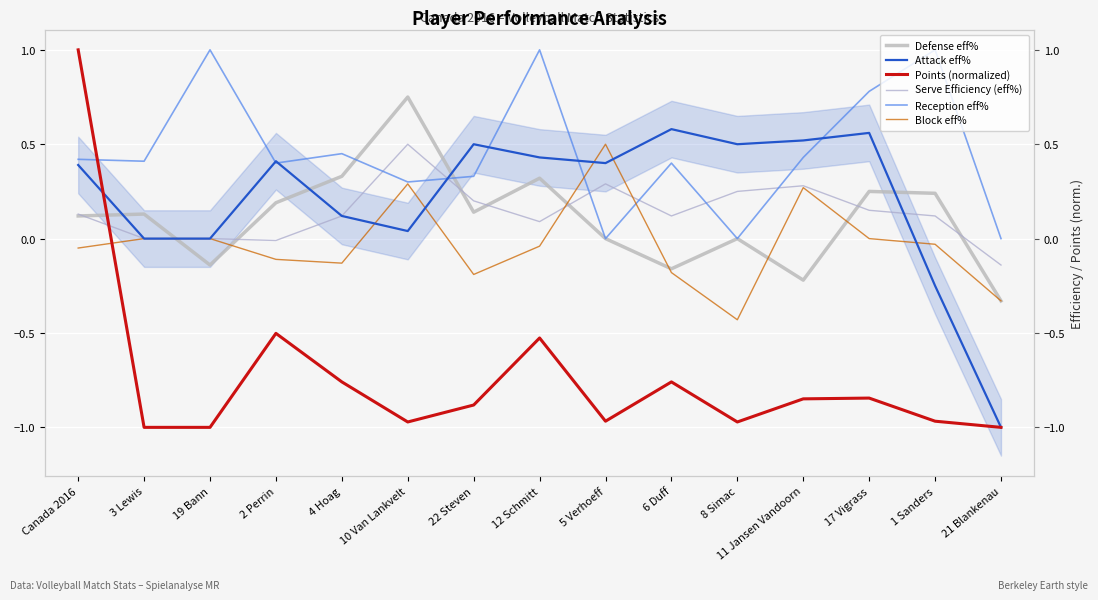

What is the sum of all Attack eff% values?

3.2